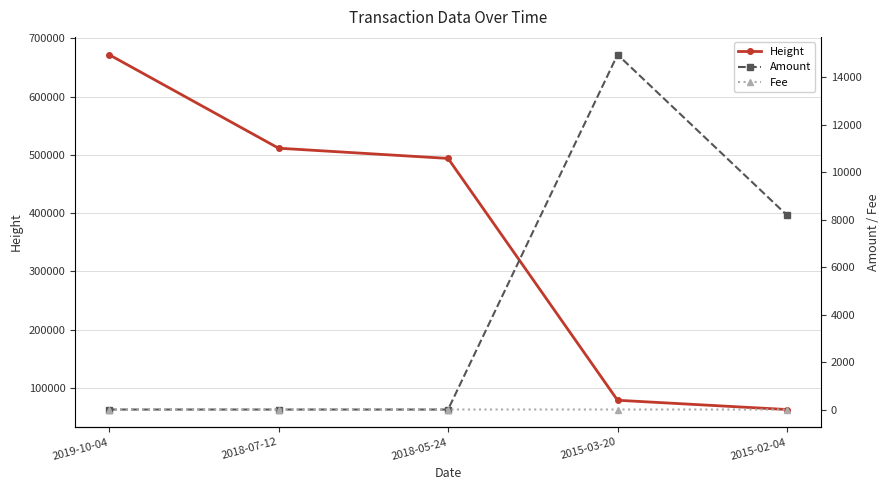

Which has a higher value, 2019-10-04 or 2015-03-20?

2019-10-04